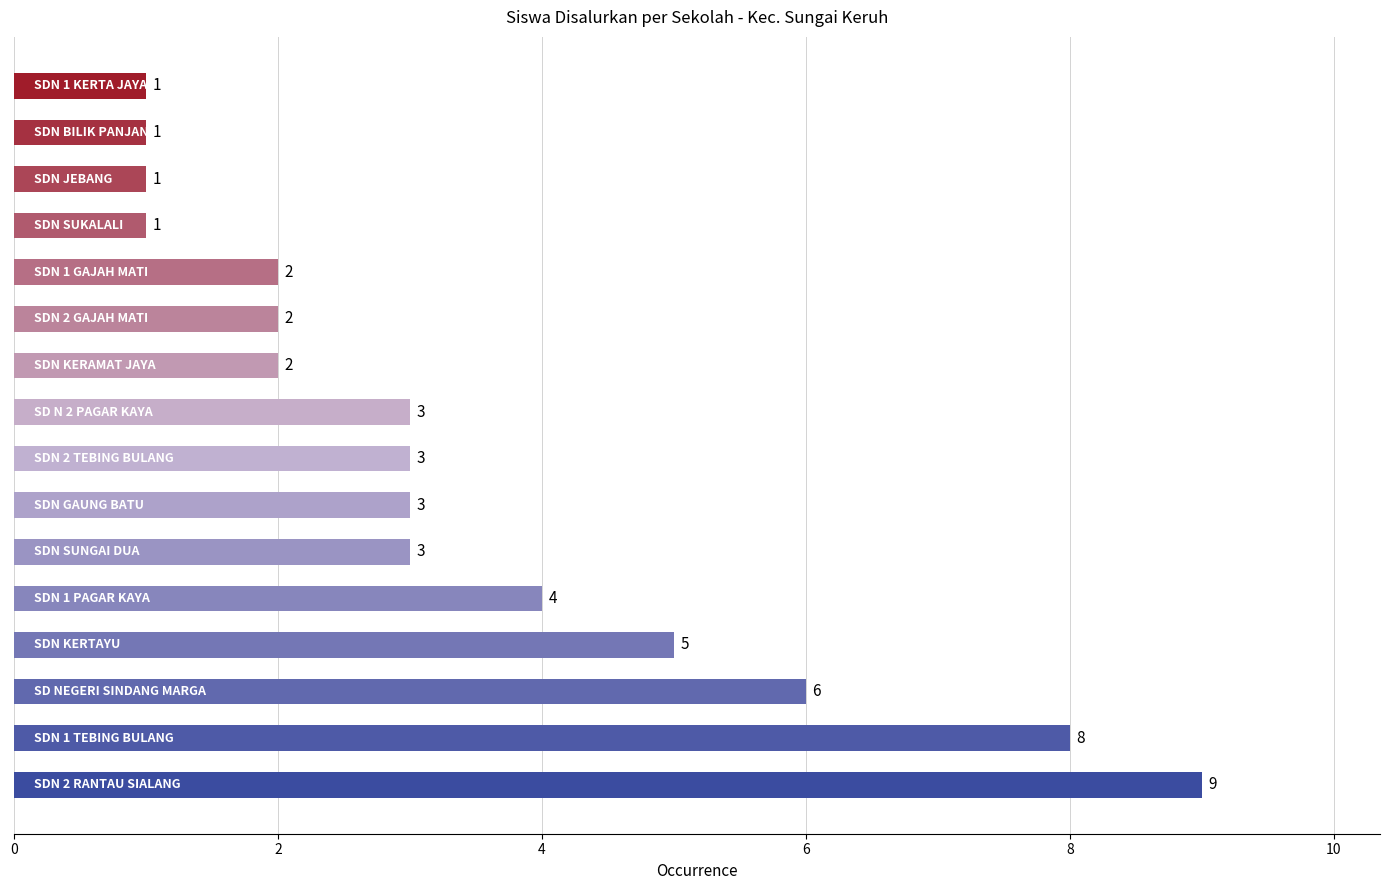

What is the average value?

3